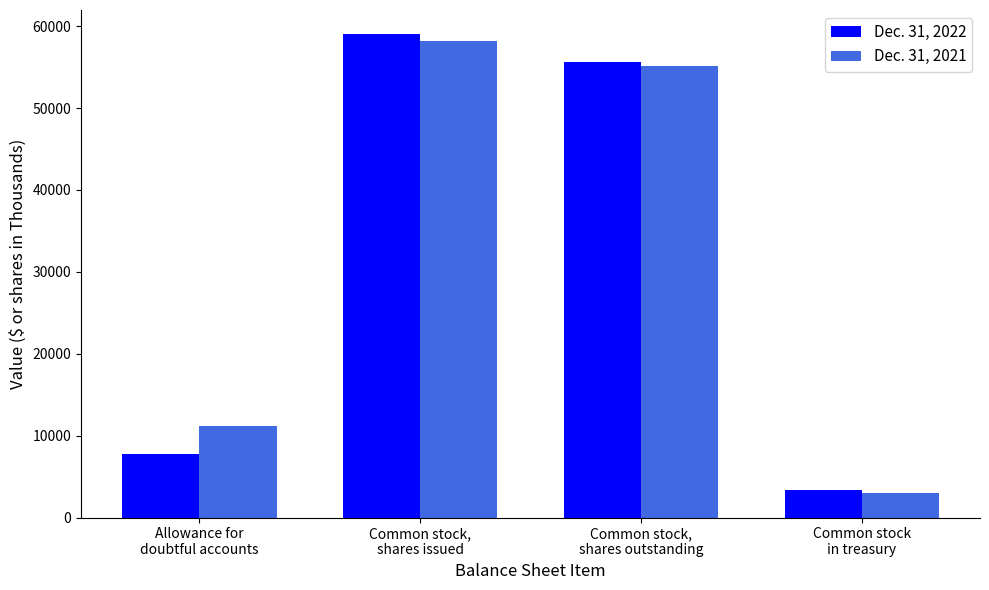

At which label does Dec. 31, 2022 first exceed 55661?

Common stock,
shares issued